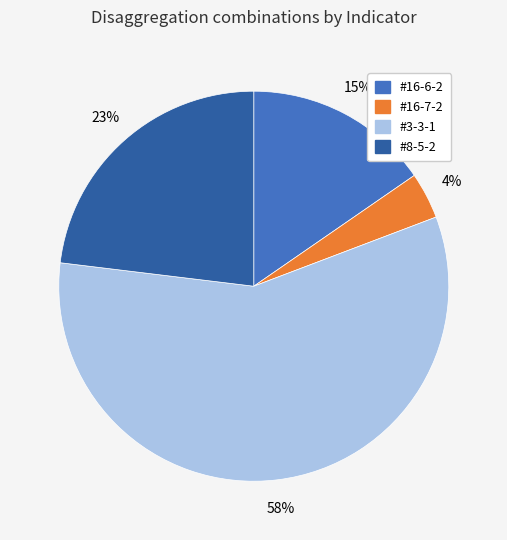

True or false: #16-6-2 accounts for 15% of the total.

True